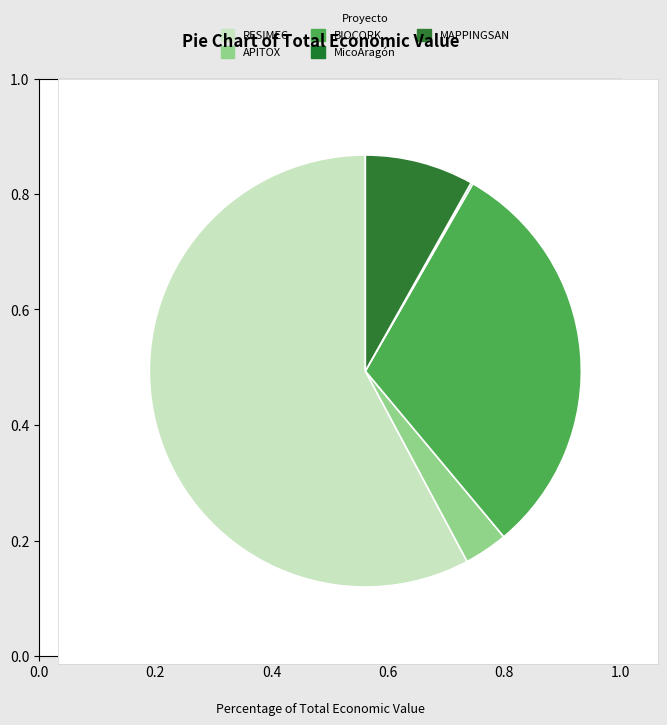

Rank the categories by value from lowest to highest.

MicoAragón, APITOX, MAPPINGSAN, BIOCORK, RESIMEC